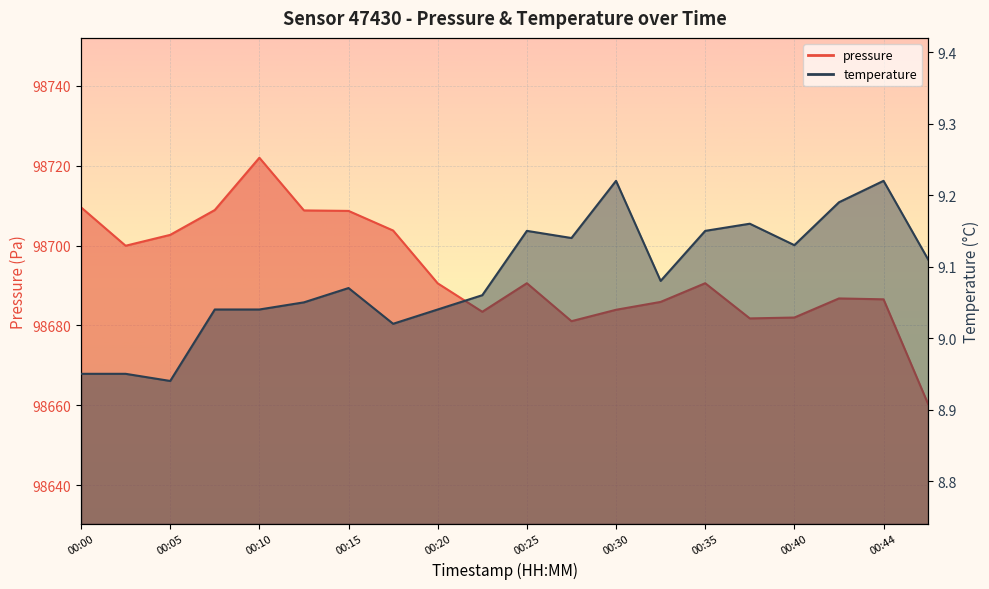

Between 00:17 and 00:25, which series saw the biggest shift?

pressure